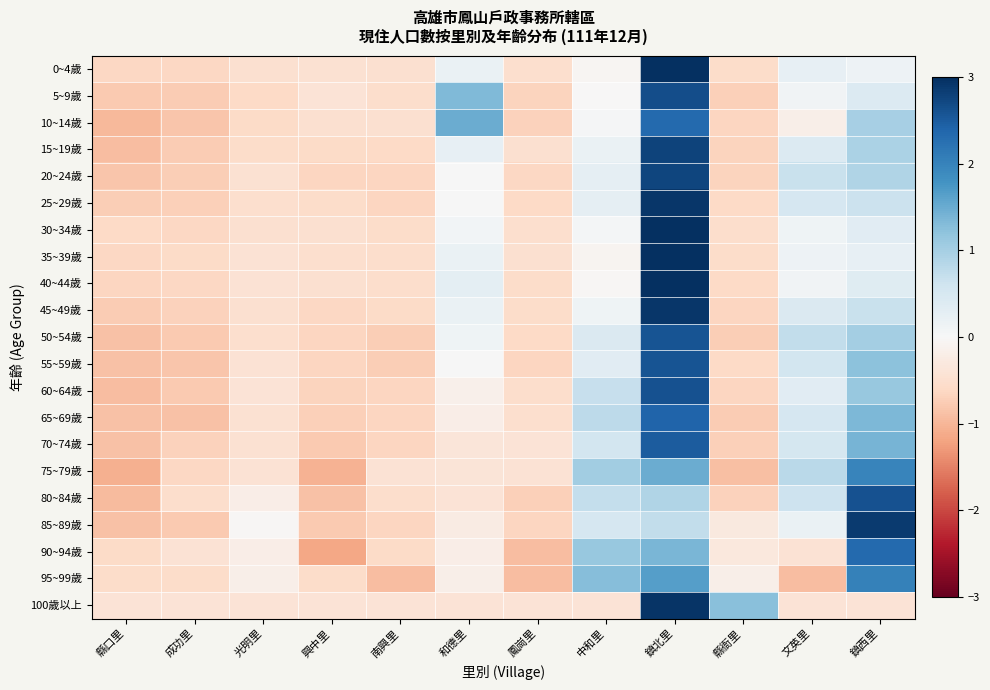

Reading left to right, what are all the values shown in this chart?

0~4歲: 縣口里=-0.6	成功里=-0.6	光明里=-0.5	興中里=-0.5	南興里=-0.5	和德里=0.2	鳳崗里=-0.5	中和里=-0.1	鎮北里=3.1	縣衙里=-0.5	文英里=0.3	鎮西里=0.2
5~9歲: 縣口里=-0.8	成功里=-0.8	光明里=-0.6	興中里=-0.4	南興里=-0.5	和德里=1.3	鳳崗里=-0.7	中和里=-0.0	鎮北里=2.7	縣衙里=-0.7	文英里=0.1	鎮西里=0.4
10~14歲: 縣口里=-1.0	成功里=-0.8	光明里=-0.6	興中里=-0.5	南興里=-0.5	和德里=1.5	鳳崗里=-0.7	中和里=0.0	鎮北里=2.3	縣衙里=-0.6	文英里=-0.2	鎮西里=1.0
15~19歲: 縣口里=-0.9	成功里=-0.8	光明里=-0.6	興中里=-0.6	南興里=-0.6	和德里=0.2	鳳崗里=-0.5	中和里=0.2	鎮北里=2.8	縣衙里=-0.7	文英里=0.4	鎮西里=1.0
20~24歲: 縣口里=-0.8	成功里=-0.7	光明里=-0.5	興中里=-0.6	南興里=-0.6	和德里=0.0	鳳崗里=-0.6	中和里=0.3	鎮北里=2.7	縣衙里=-0.7	文英里=0.7	鎮西里=0.9
25~29歲: 縣口里=-0.7	成功里=-0.7	光明里=-0.5	興中里=-0.5	南興里=-0.7	和德里=0.0	鳳崗里=-0.6	中和里=0.3	鎮北里=2.9	縣衙里=-0.6	文英里=0.5	鎮西里=0.6
30~34歲: 縣口里=-0.6	成功里=-0.6	光明里=-0.5	興中里=-0.5	南興里=-0.5	和德里=0.1	鳳崗里=-0.5	中和里=0.1	鎮北里=3.1	縣衙里=-0.5	文英里=0.1	鎮西里=0.3
35~39歲: 縣口里=-0.6	成功里=-0.6	光明里=-0.4	興中里=-0.5	南興里=-0.5	和德里=0.2	鳳崗里=-0.5	中和里=-0.1	鎮北里=3.1	縣衙里=-0.5	文英里=0.2	鎮西里=0.2
40~44歲: 縣口里=-0.6	成功里=-0.6	光明里=-0.4	興中里=-0.5	南興里=-0.5	和德里=0.3	鳳崗里=-0.5	中和里=-0.0	鎮北里=3.1	縣衙里=-0.6	文英里=0.1	鎮西里=0.4
45~49歲: 縣口里=-0.8	成功里=-0.7	光明里=-0.5	興中里=-0.6	南興里=-0.6	和德里=0.2	鳳崗里=-0.6	中和里=0.1	鎮北里=2.9	縣衙里=-0.6	文英里=0.4	鎮西里=0.7
50~54歲: 縣口里=-0.9	成功里=-0.8	光明里=-0.5	興中里=-0.6	南興里=-0.7	和德里=0.1	鳳崗里=-0.6	中和里=0.4	鎮北里=2.6	縣衙里=-0.7	文英里=0.7	鎮西里=1.0
55~59歲: 縣口里=-0.9	成功里=-0.8	光明里=-0.4	興中里=-0.6	南興里=-0.7	和德里=0.0	鳳崗里=-0.6	中和里=0.3	鎮北里=2.6	縣衙里=-0.6	文英里=0.5	鎮西里=1.2
60~64歲: 縣口里=-0.9	成功里=-0.8	光明里=-0.4	興中里=-0.7	南興里=-0.6	和德里=-0.2	鳳崗里=-0.5	中和里=0.7	鎮北里=2.6	縣衙里=-0.7	文英里=0.3	鎮西里=1.1
65~69歲: 縣口里=-0.9	成功里=-0.9	光明里=-0.4	興中里=-0.7	南興里=-0.6	和德里=-0.2	鳳崗里=-0.5	中和里=0.8	鎮北里=2.4	縣衙里=-0.8	文英里=0.5	鎮西里=1.4
70~74歲: 縣口里=-0.9	成功里=-0.7	光明里=-0.5	興中里=-0.8	南興里=-0.6	和德里=-0.4	鳳崗里=-0.4	中和里=0.6	鎮北里=2.5	縣衙里=-0.7	文英里=0.5	鎮西里=1.4
75~79歲: 縣口里=-1.1	成功里=-0.6	光明里=-0.4	興中里=-1.0	南興里=-0.4	和德里=-0.4	鳳崗里=-0.4	中和里=1.1	鎮北里=1.5	縣衙里=-0.9	文英里=0.8	鎮西里=2.0
80~84歲: 縣口里=-0.9	成功里=-0.5	光明里=-0.2	興中里=-0.9	南興里=-0.5	和德里=-0.4	鳳崗里=-0.7	中和里=0.7	鎮北里=0.9	縣衙里=-0.7	文英里=0.6	鎮西里=2.6
85~89歲: 縣口里=-0.9	成功里=-0.8	光明里=-0.0	興中里=-0.8	南興里=-0.6	和德里=-0.2	鳳崗里=-0.6	中和里=0.5	鎮北里=0.7	縣衙里=-0.3	文英里=0.2	鎮西里=2.9
90~94歲: 縣口里=-0.6	成功里=-0.4	光明里=-0.2	興中里=-1.2	南興里=-0.6	和德里=-0.2	鳳崗里=-0.9	中和里=1.1	鎮北里=1.4	縣衙里=-0.3	文英里=-0.4	鎮西里=2.3
95~99歲: 縣口里=-0.6	成功里=-0.6	光明里=-0.2	興中里=-0.6	南興里=-0.9	和德里=-0.2	鳳崗里=-0.9	中和里=1.3	鎮北里=1.7	縣衙里=-0.2	文英里=-0.9	鎮西里=2.0
100歲以上: 縣口里=-0.4	成功里=-0.4	光明里=-0.4	興中里=-0.4	南興里=-0.4	和德里=-0.4	鳳崗里=-0.4	中和里=-0.4	鎮北里=2.9	縣衙里=1.3	文英里=-0.4	鎮西里=-0.4